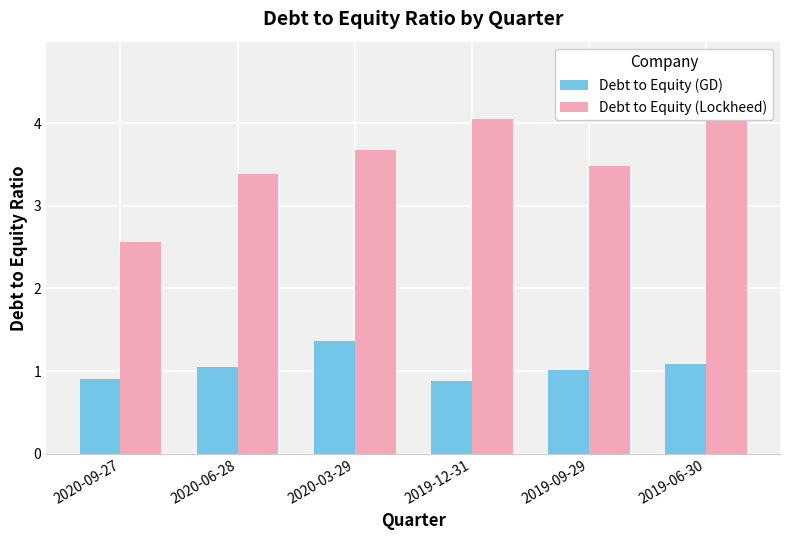

Reading left to right, transcribe all the data shown in this chart.

Debt to Equity (GD): 0.9	1.1	1.4	0.9	1.0	1.1
Debt to Equity (Lockheed): 2.6	3.4	3.7	4.0	3.5	4.8